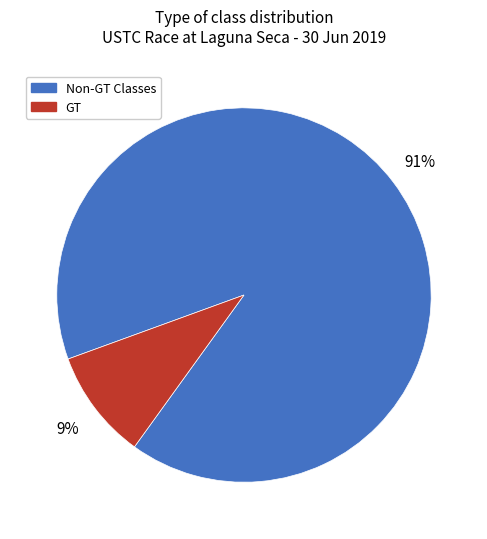

Count the number of slices in the pie.

2